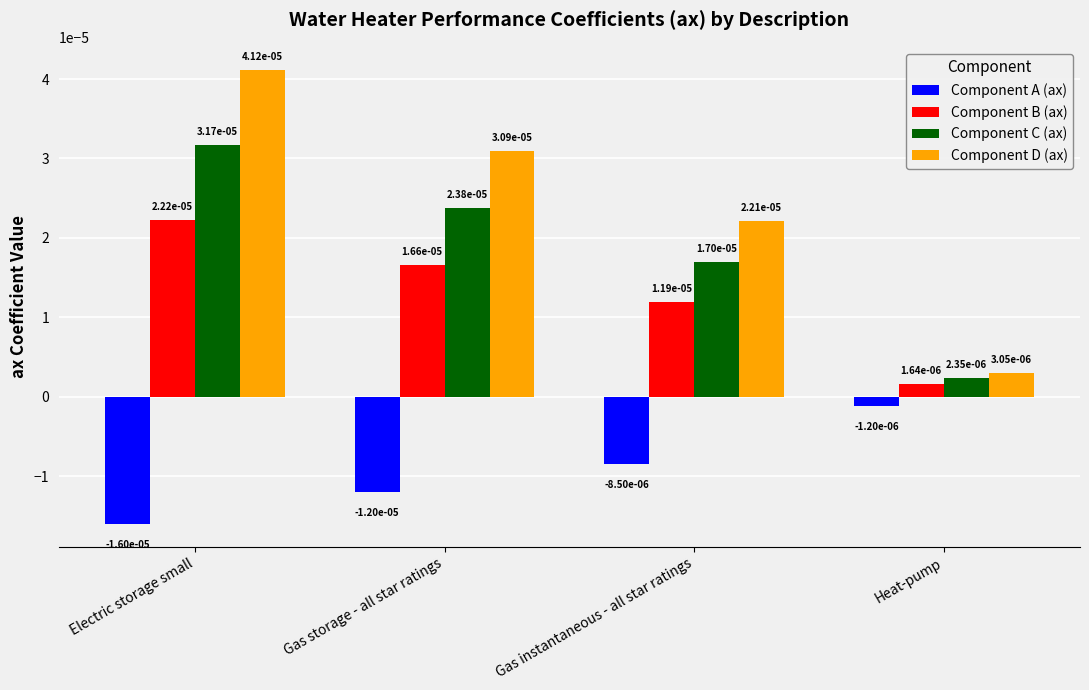

How many data points does each series have?

4